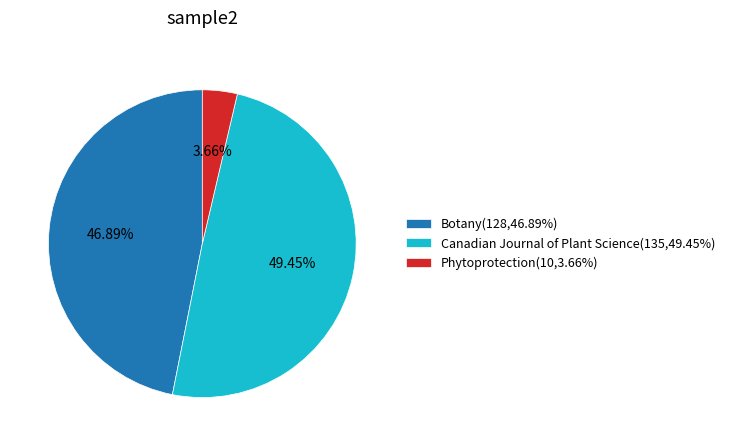

To the nearest percent, what percentage of the pie is Botany?

47%